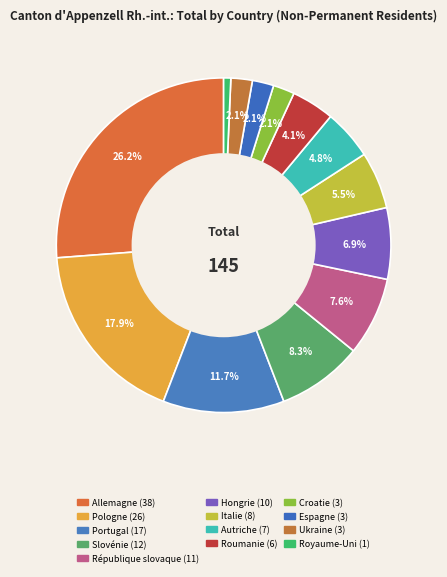

Is there a majority slice in this chart?

No